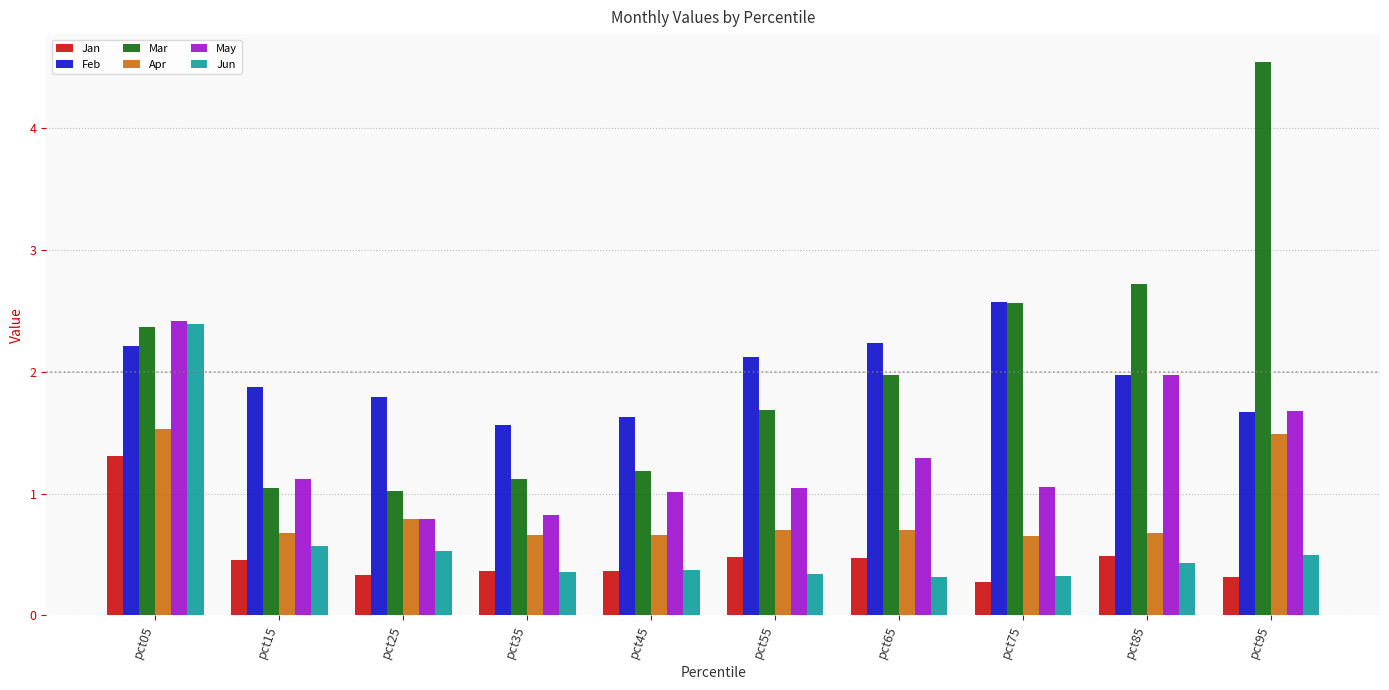

How many bars are there in each group?

6